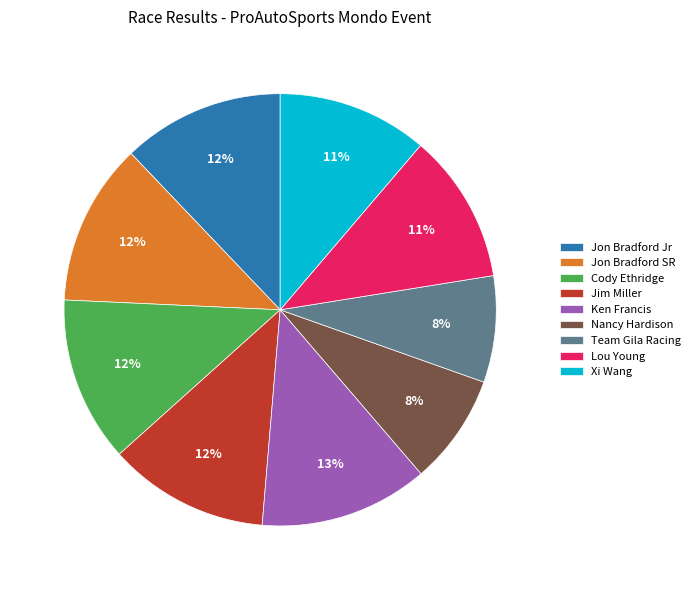

To the nearest percent, what percentage of the pie is Cody Ethridge?

12%